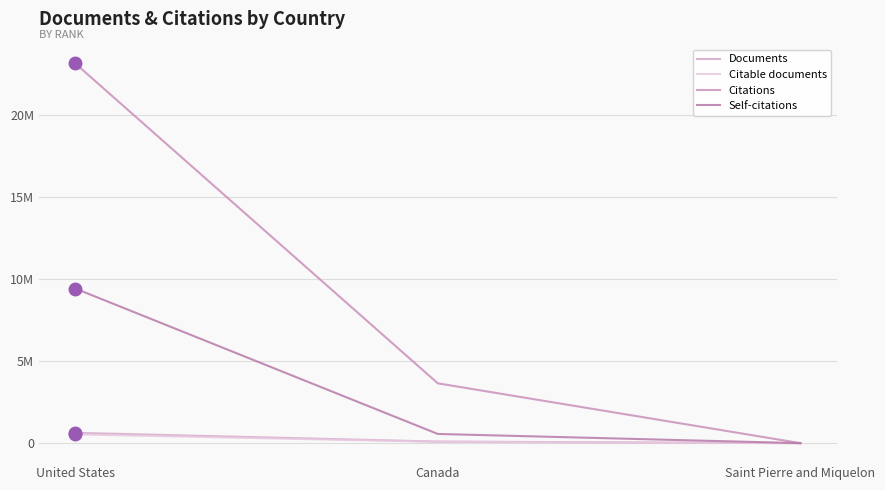

What is the total value across all series at United States?

33759127